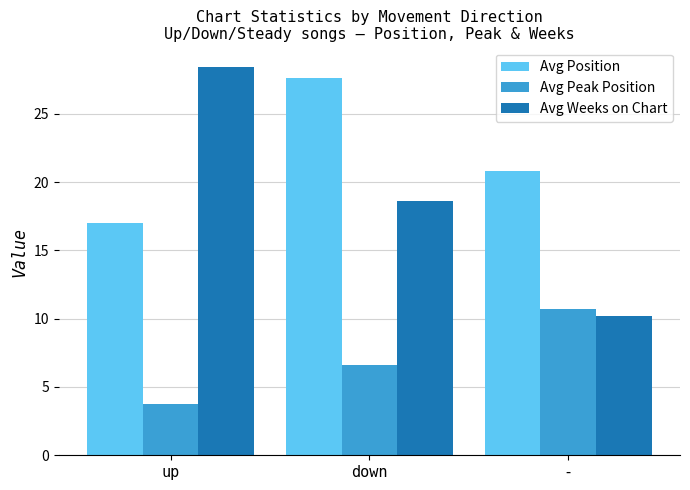

What is the value of the Avg Peak Position bar at the 2nd from the left?

6.6